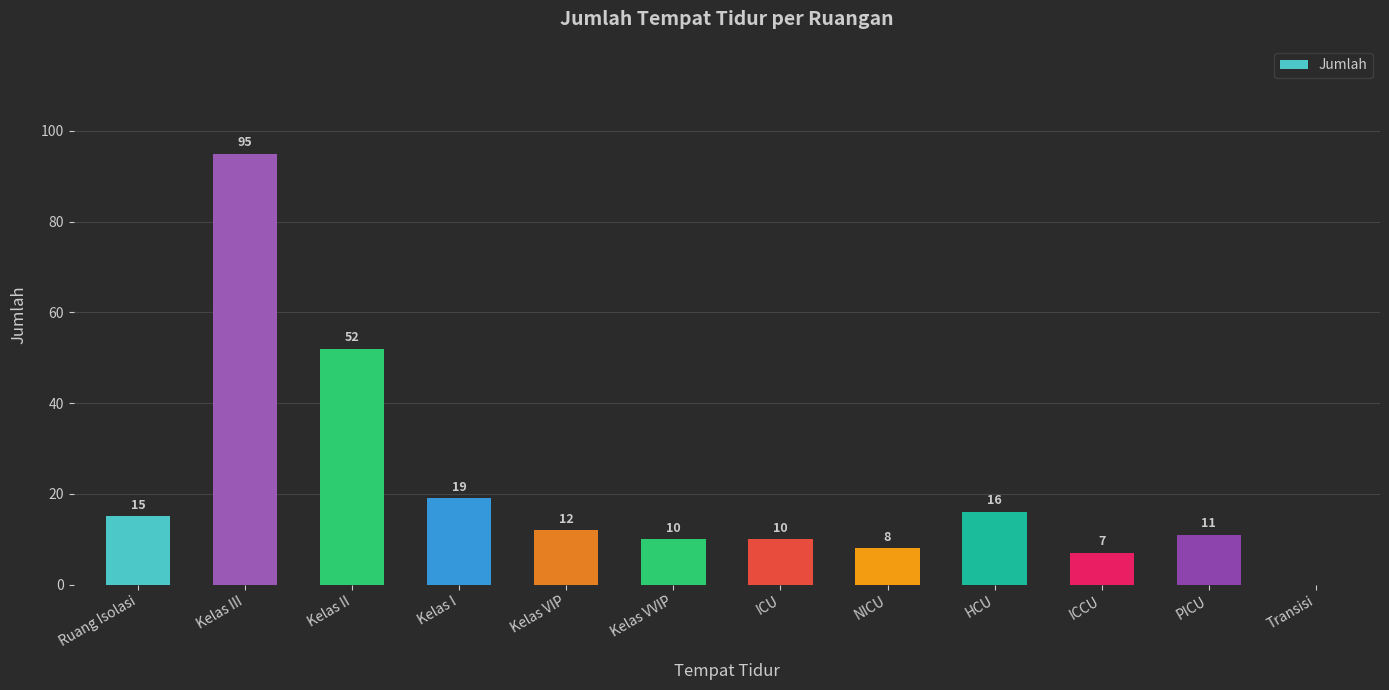

Does the chart contain stacked bars?

No